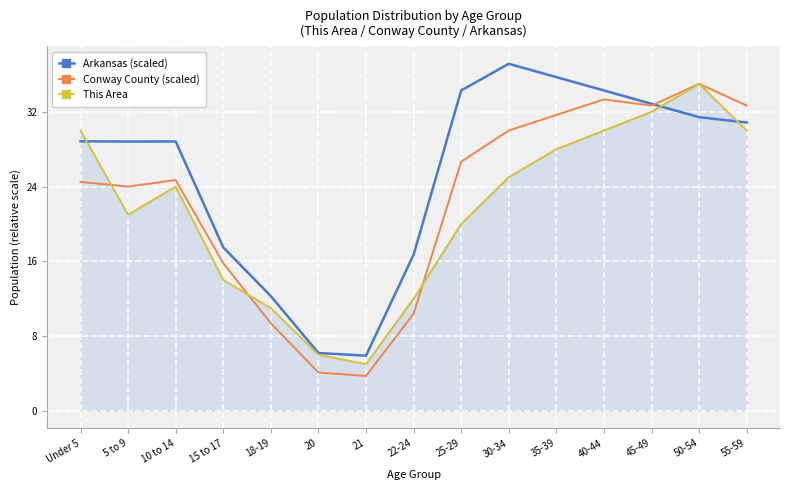

What is the total value across all series at 5 to 9?

73.8